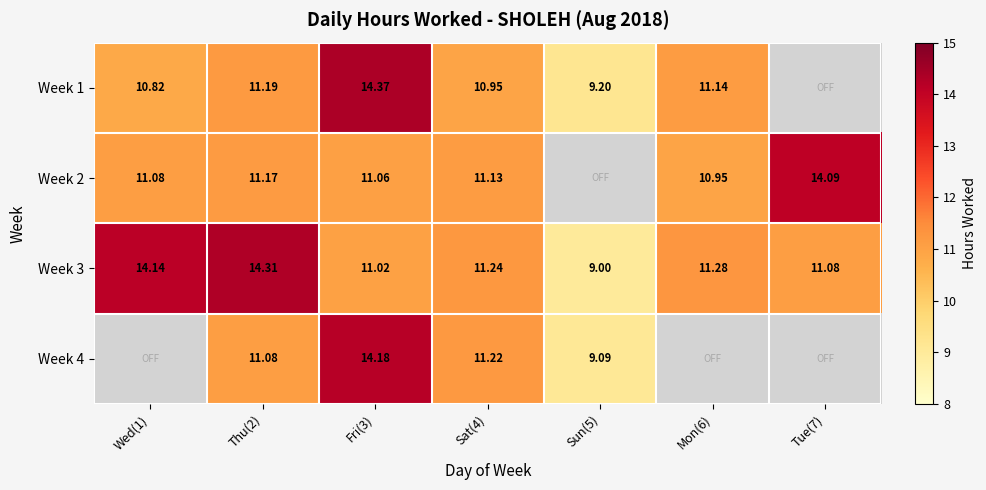

What is the sum of all Week 3 values?

82.1